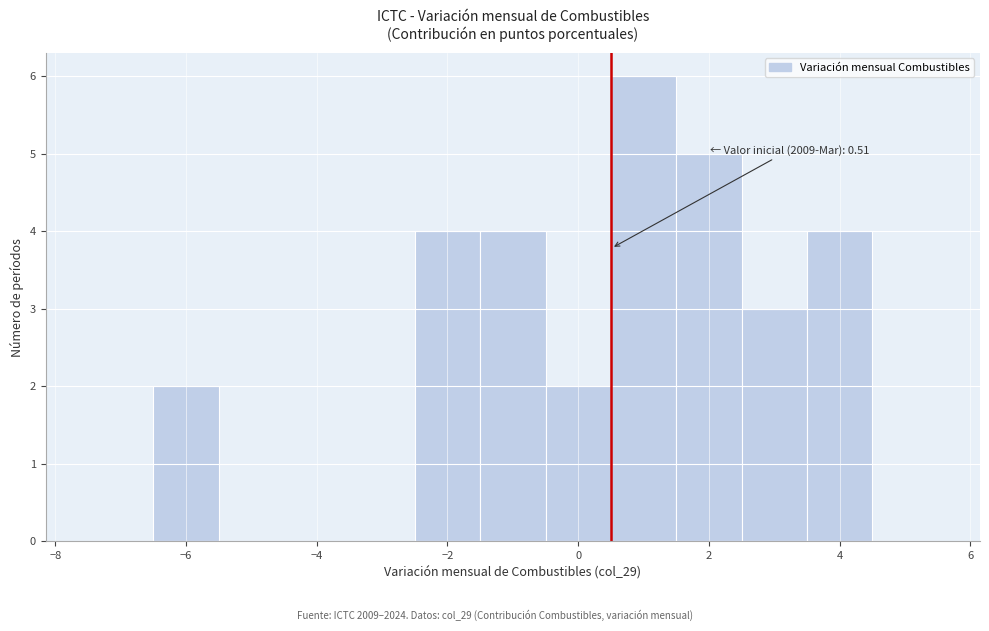

Over which range of the x-axis is the bar tallest?

0.5 to 1.5